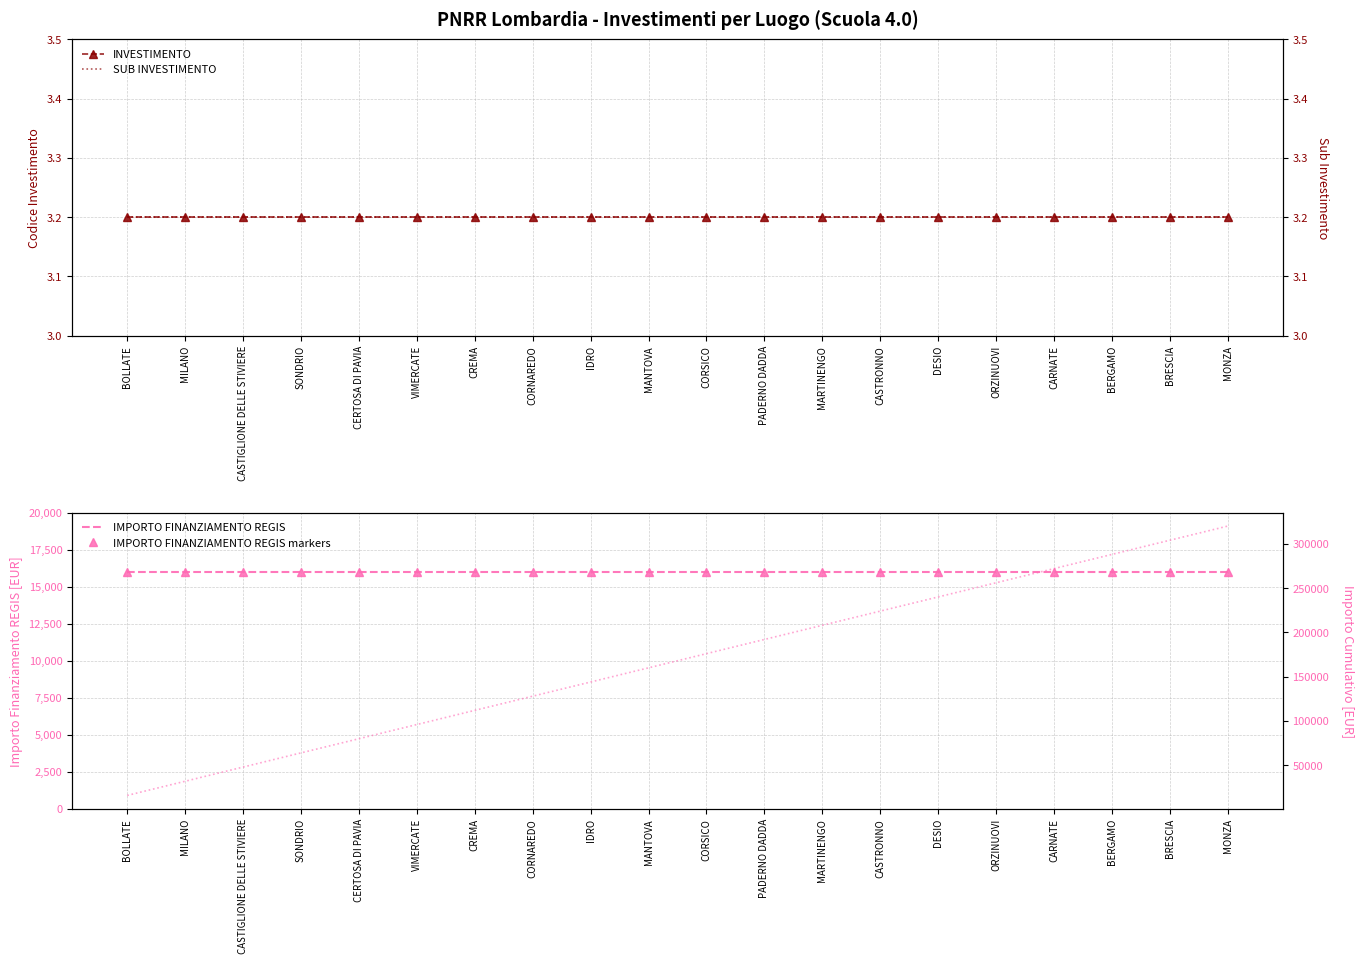

What is the label of the 13th point from the left?

MARTINENGO